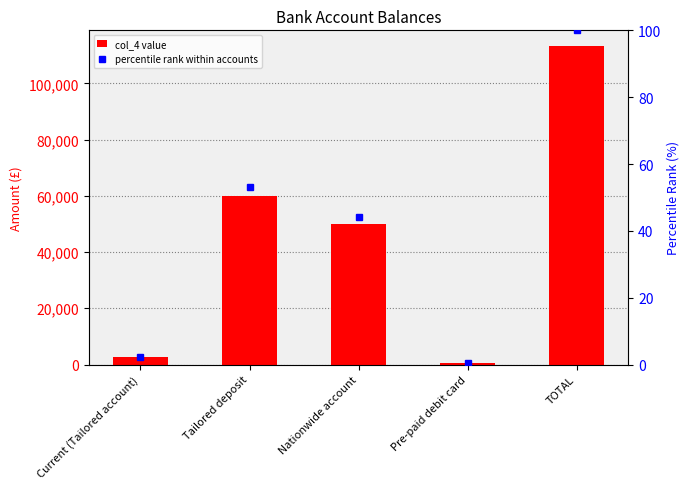

True or false: percentile rank has a value of 100.0 at TOTAL.

True